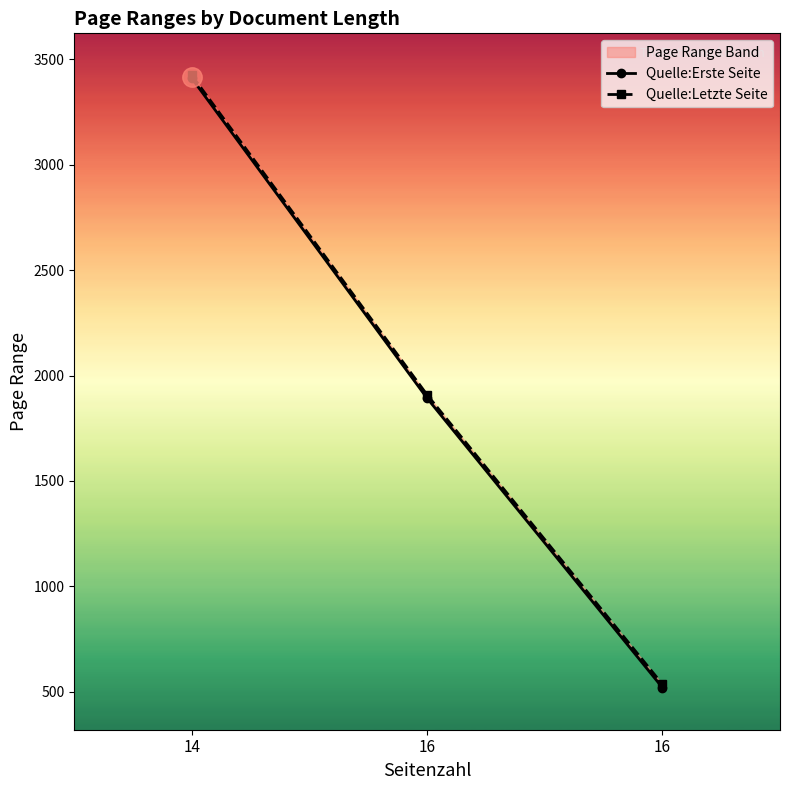

Where does the Quelle:Letzte Seite series first go above 1908?

14